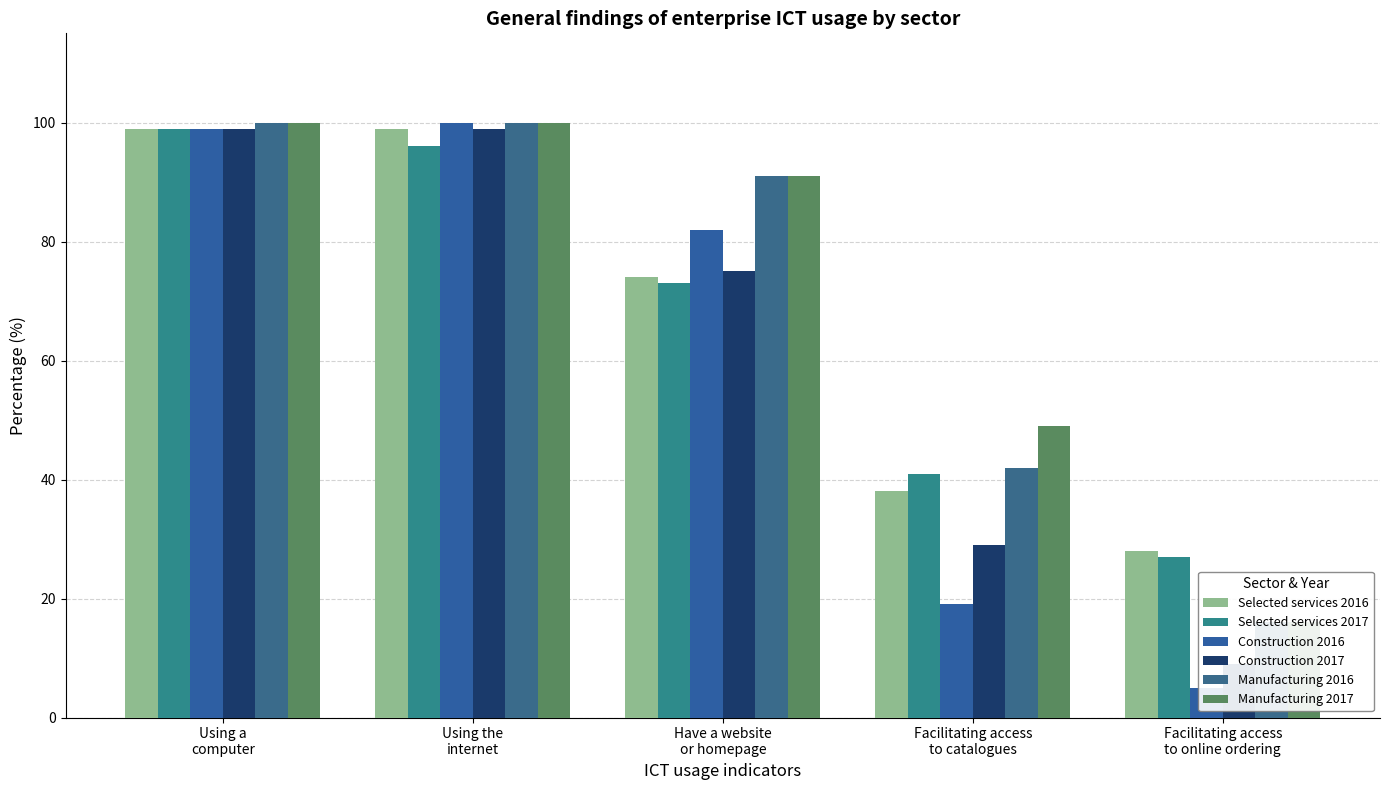

What is the highest value of the Selected services 2017 series?

99